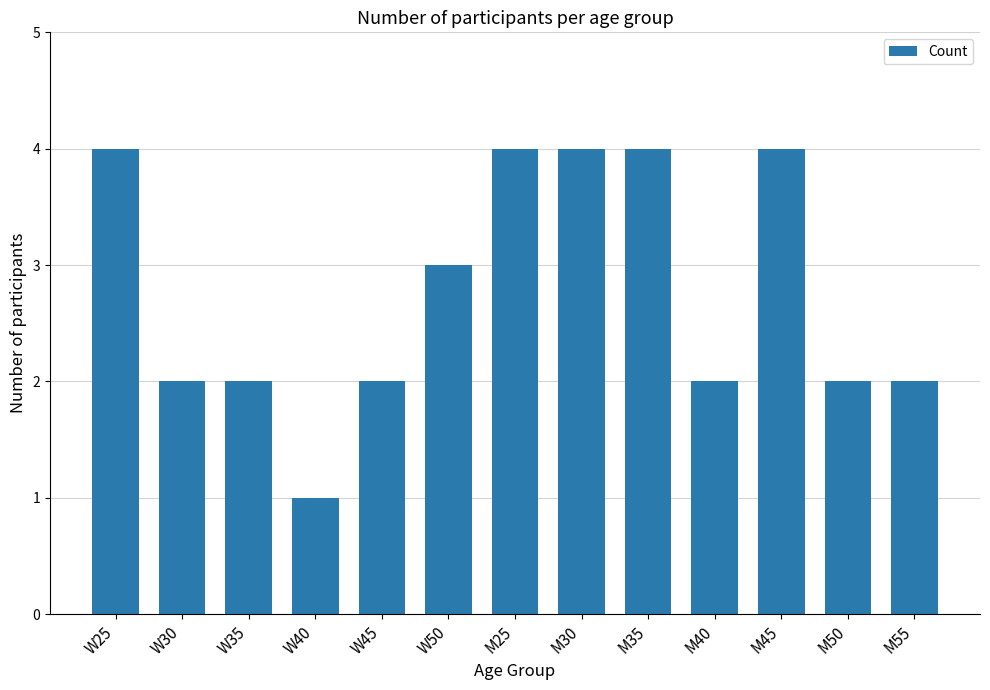

Reading left to right, extract all data points from this chart.

W25=4	W30=2	W35=2	W40=1	W45=2	W50=3	M25=4	M30=4	M35=4	M40=2	M45=4	M50=2	M55=2